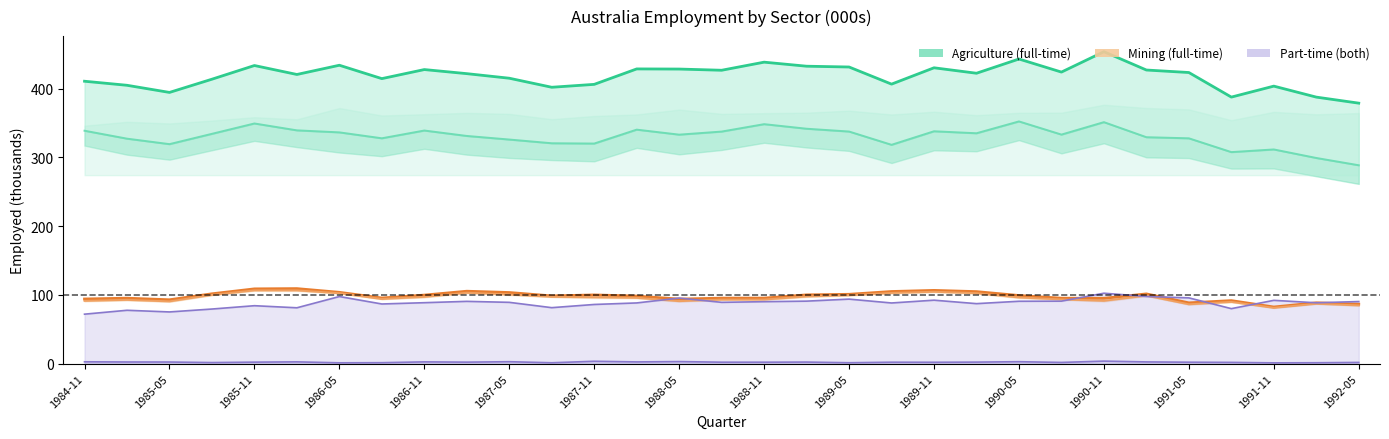

What is the difference between the maximum and second lowest values in the Mining Employed total series?

22.6